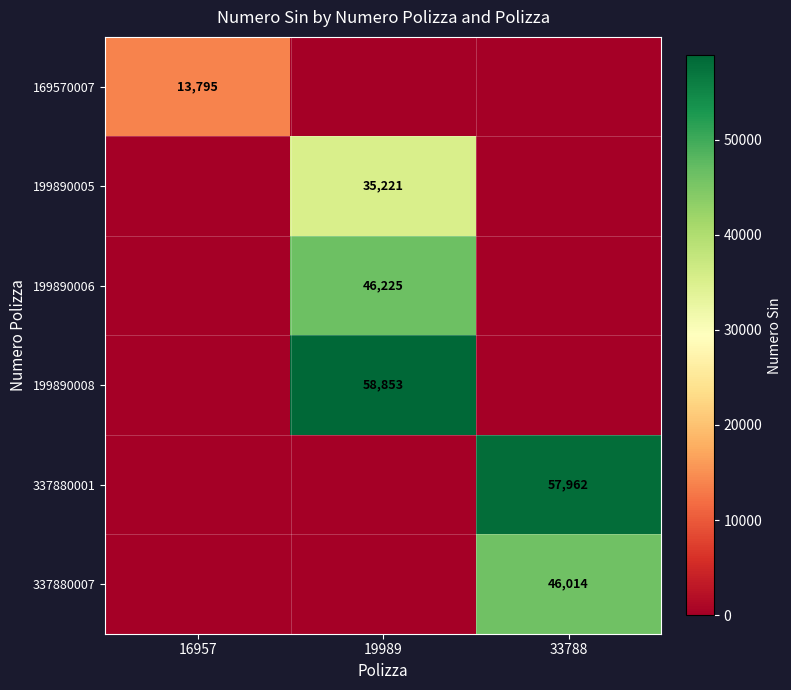

Is it true that 169570007 equals 19497 at 16957?

False